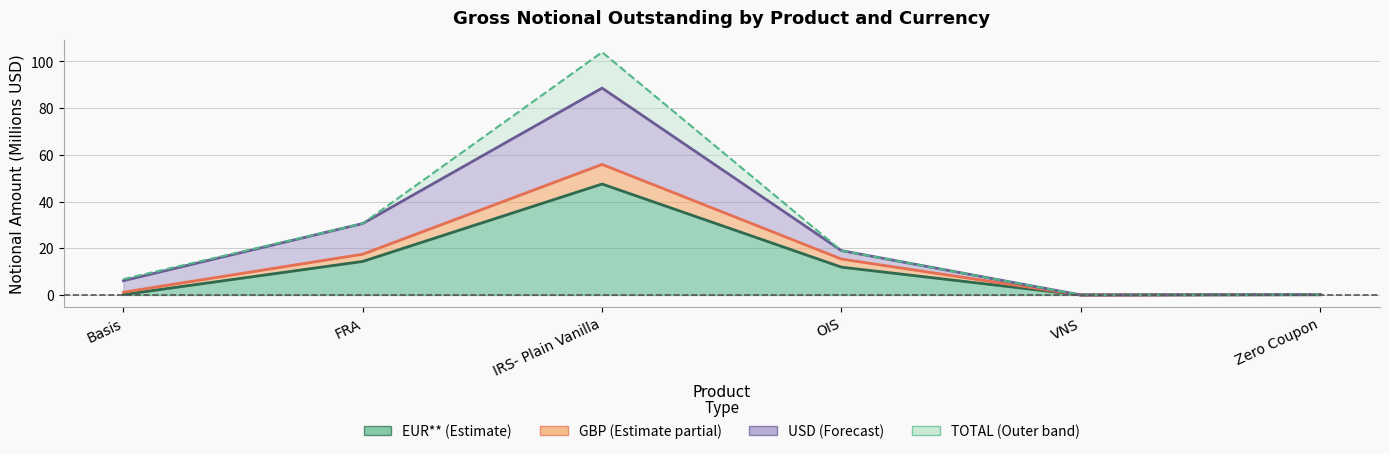

Is it true that TOTAL equals 0.1 at Zero Coupon?

False